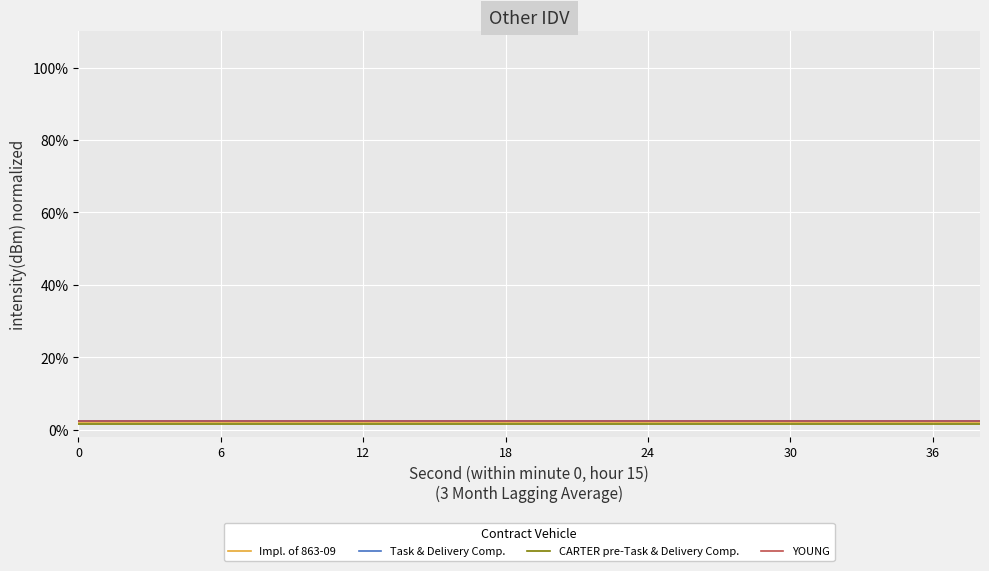

What is the greatest value displayed?

2.5